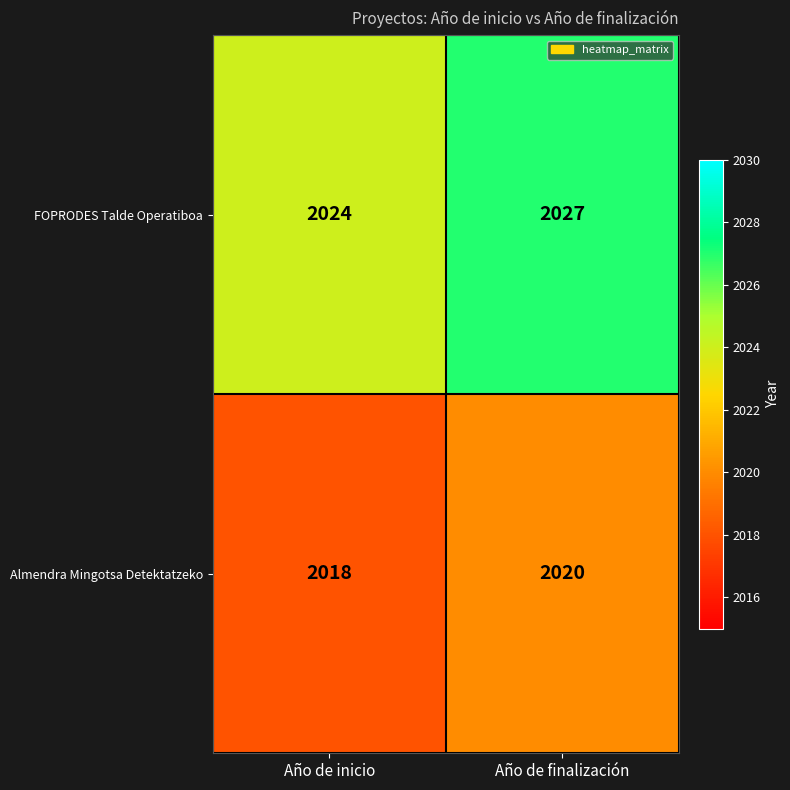

List the series in order of their peak value, highest first.

FOPRODES Talde Operatiboa, Almendra Mingotsa Detektatzeko